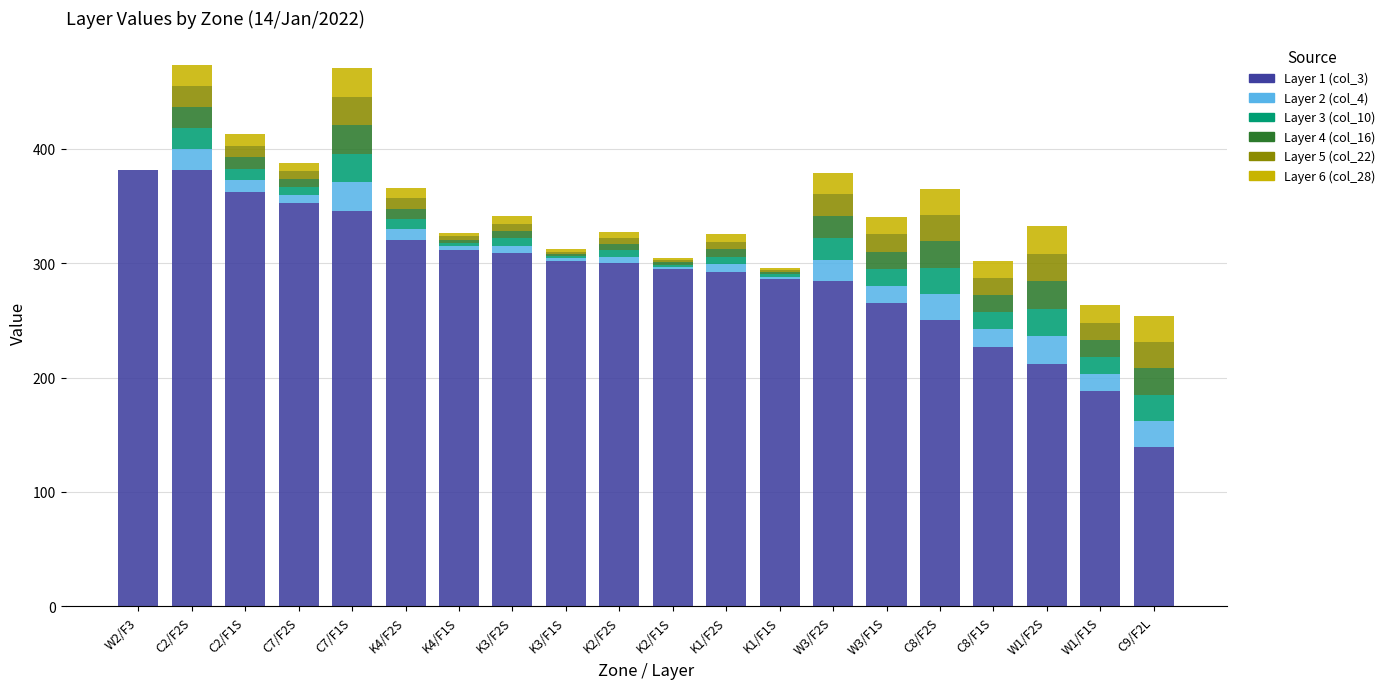

What is the sum of the Layer 1 (col_3) values at C9/F2L and W1/F1S?

327.4